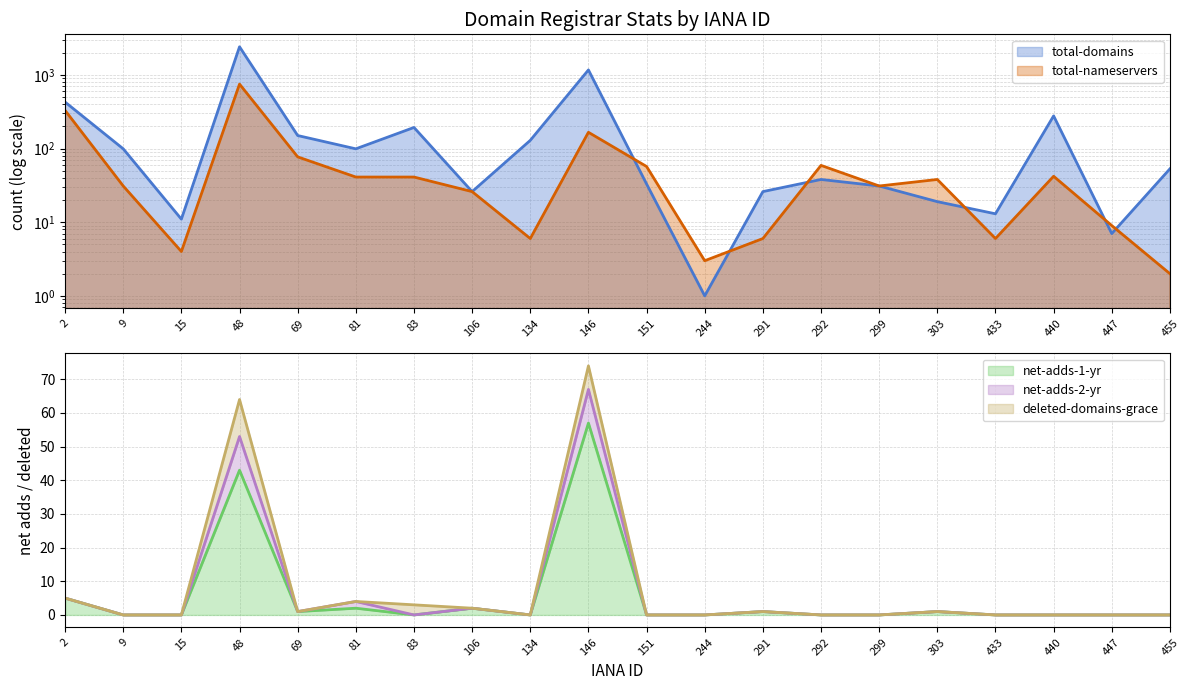

Which series has the widest spread of values?

total-domains